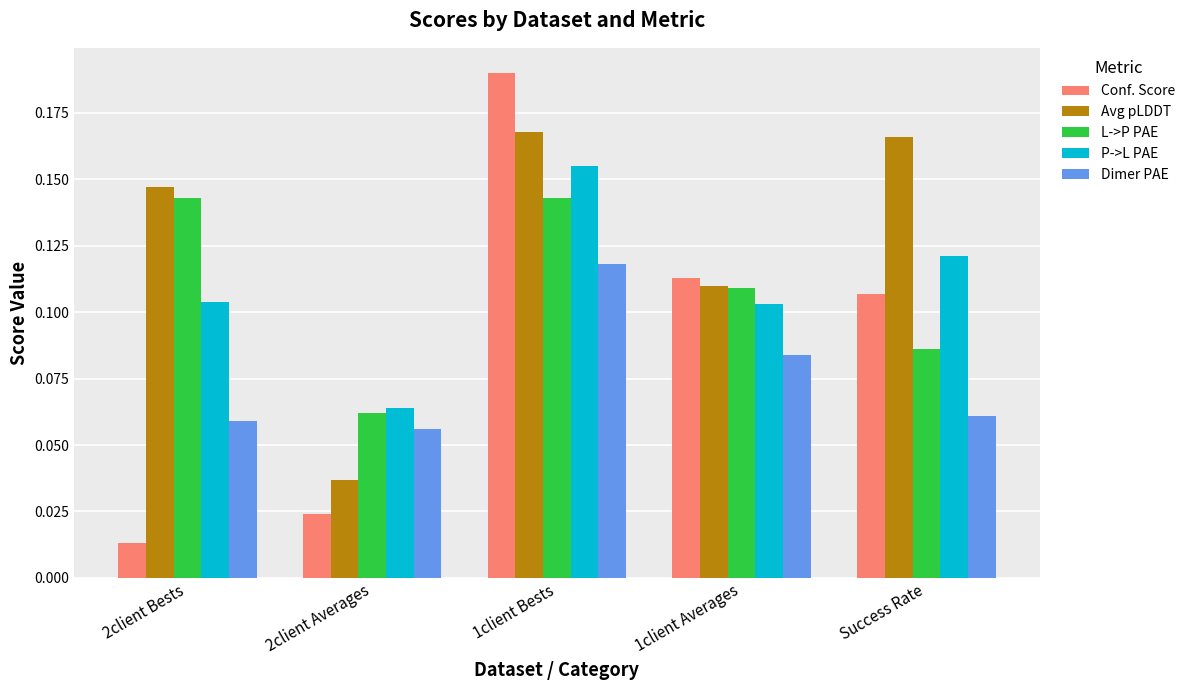

What is the total value across all series at Success Rate?

0.5